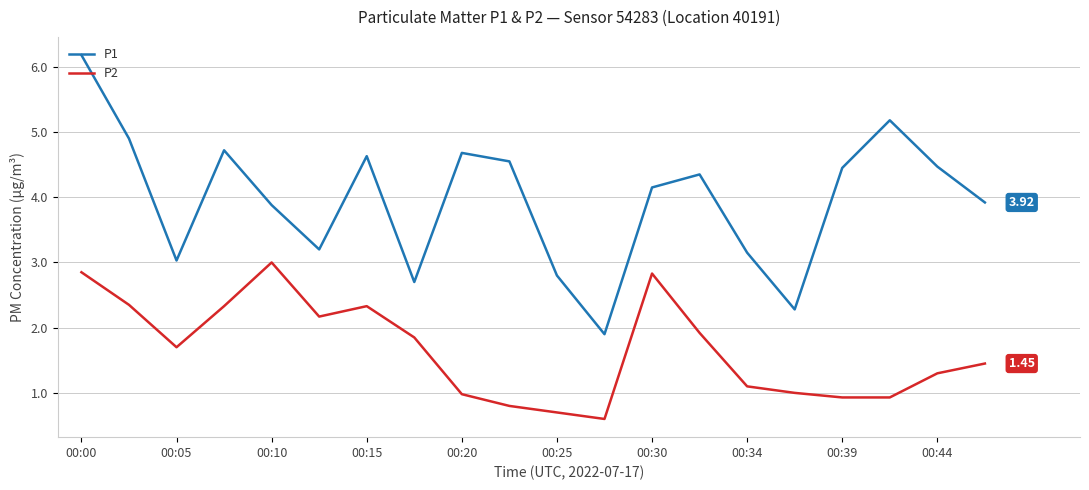

True or false: P1 and P2 intersect in this chart.

False